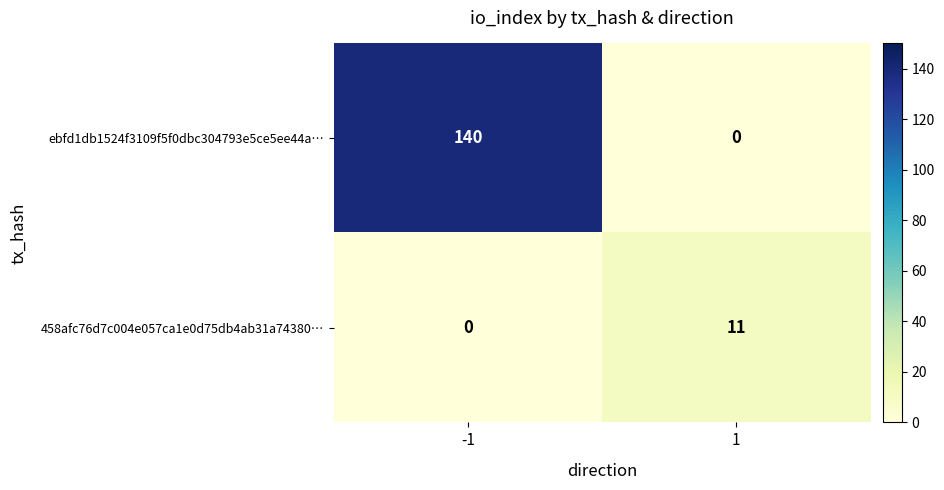

The 458afc76d7c004e057ca1e0d75db4ab31a74380… series shows 17 at 1. True or false?

False